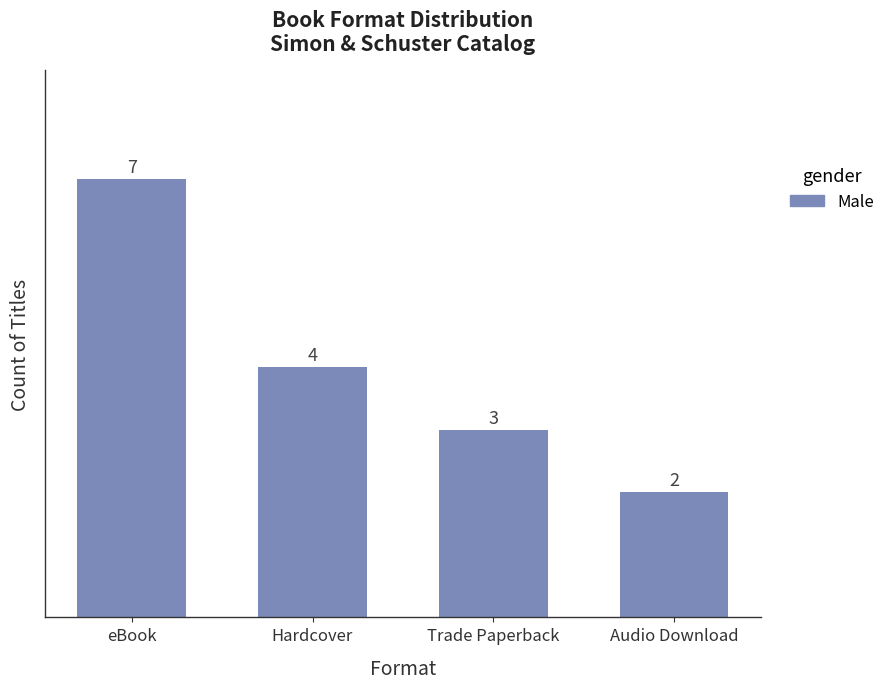

Which has a higher value, Hardcover or Trade Paperback?

Hardcover